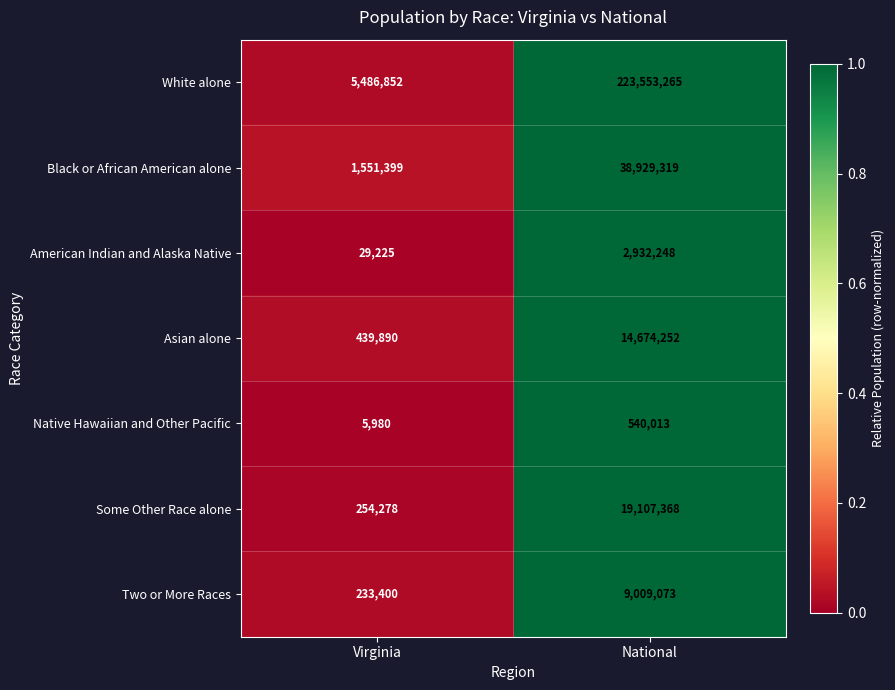

List the series in order of their peak value, highest first.

White alone, Black or African American alone, Some Other Race alone, Asian alone, Two or More Races, American Indian and Alaska Native, Native Hawaiian and Other Pacific